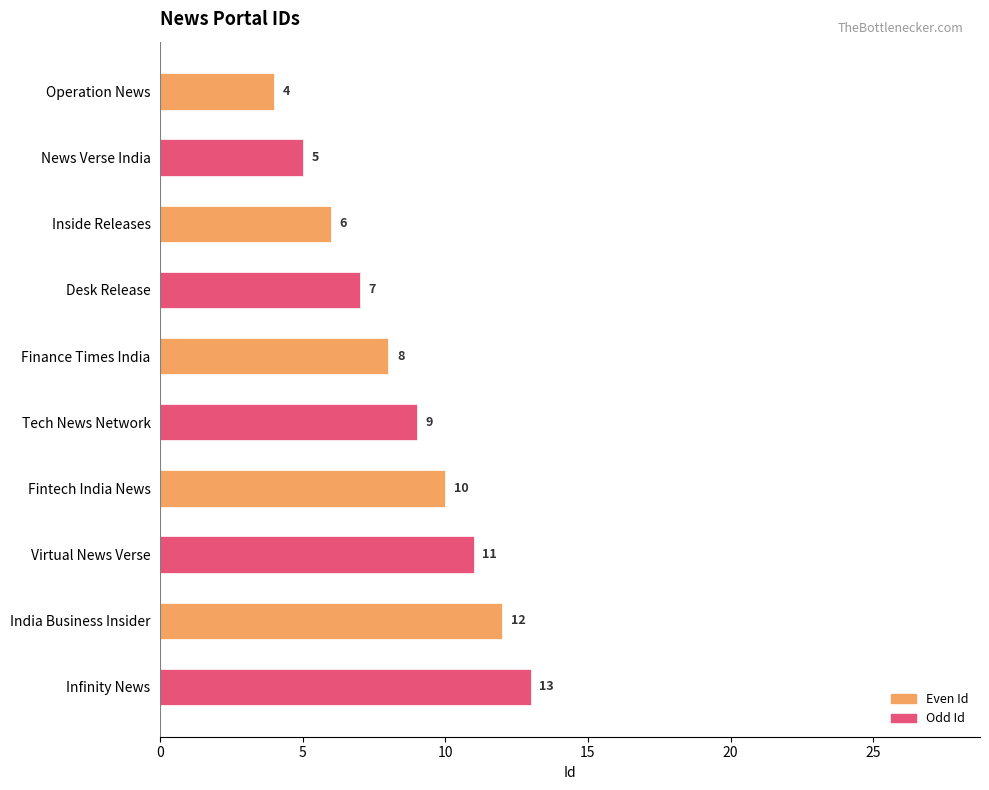

True or false: the data shows 12 at Finance Times India.

False